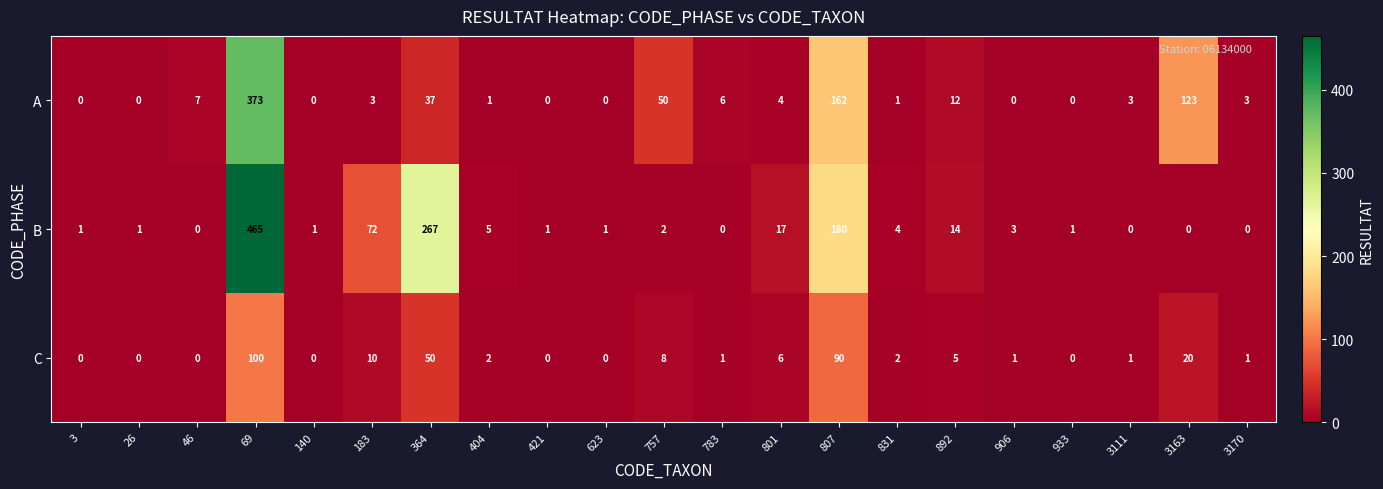

Rank the series by their average value, from highest to lowest.

B, A, C